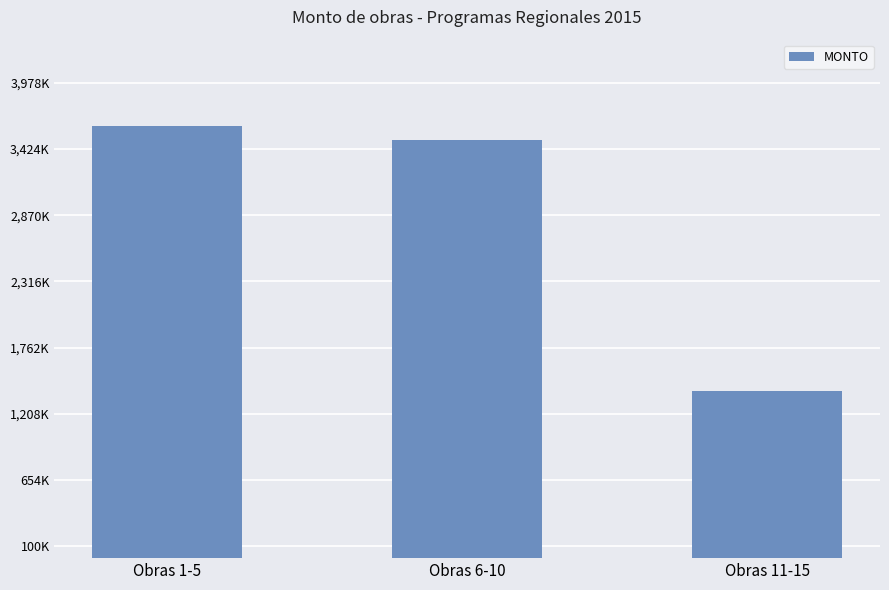

List the labels in order of value, smallest first.

Obras 11-15, Obras 6-10, Obras 1-5